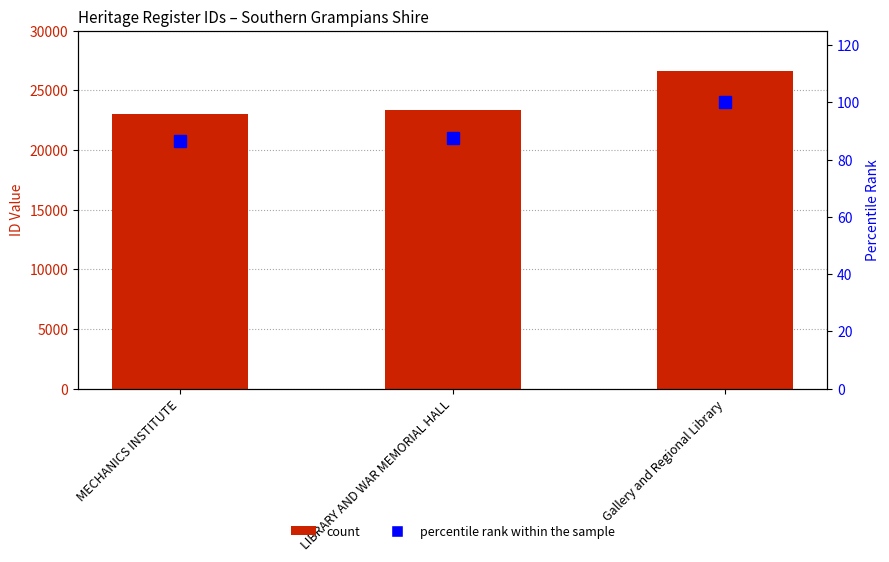

The ID series shows 23392.0 at LIBRARY AND WAR MEMORIAL HALL. True or false?

True